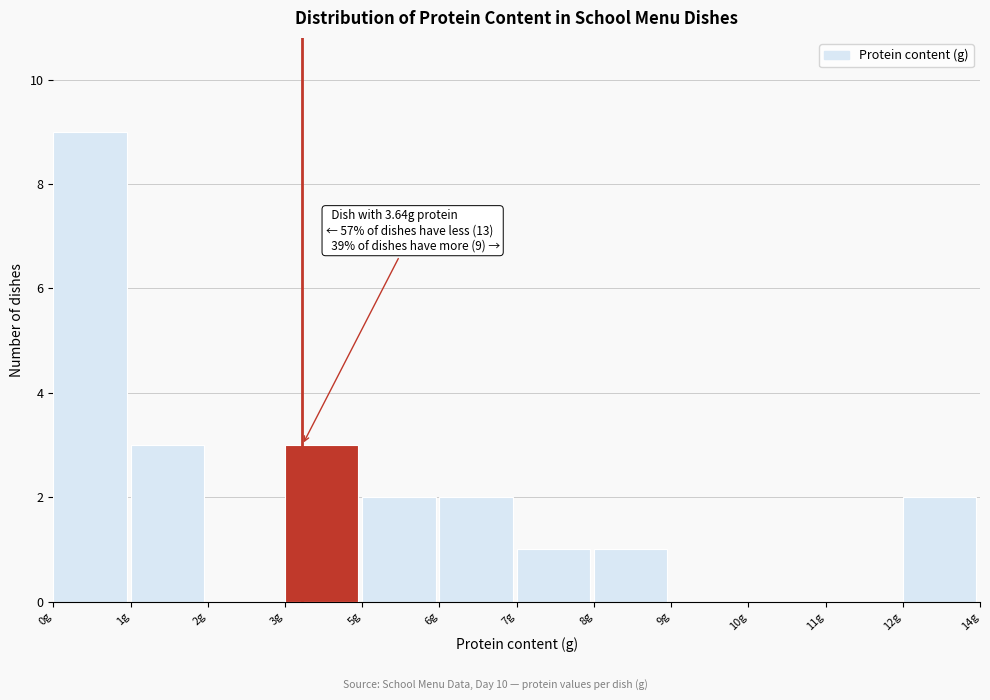

Reading left to right, what are all the values shown in this chart?

0g=9	1g=3	2g=0	3g=3	5g=2	6g=2	7g=1	8g=1	9g=0	10g=0	11g=0	12g=2